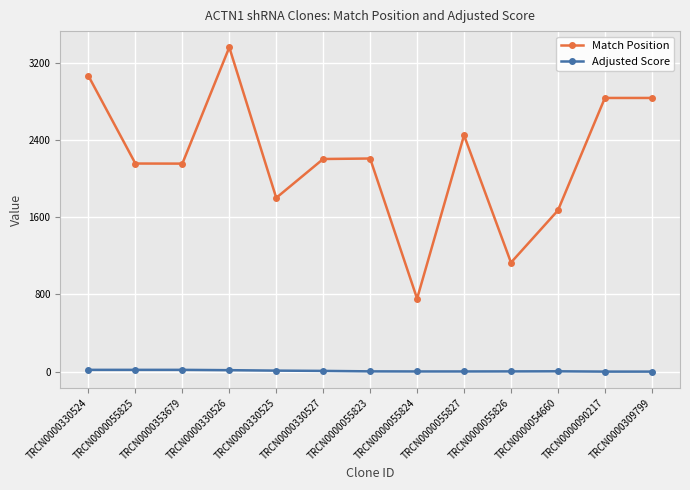

What is the average value of the Adjusted Score series?

7.8